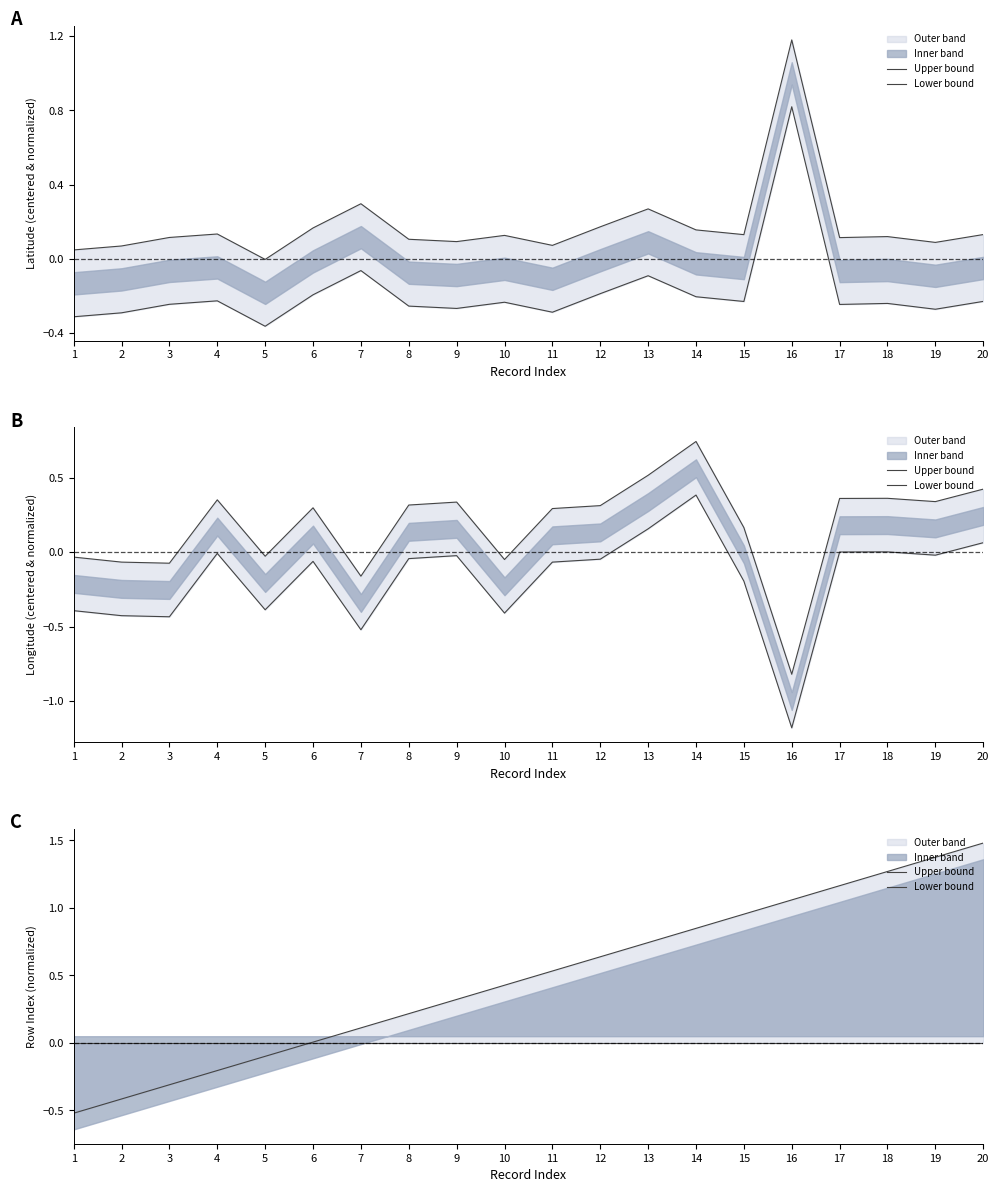

The Lower bound series shows 0.0 at 7. True or false?

True